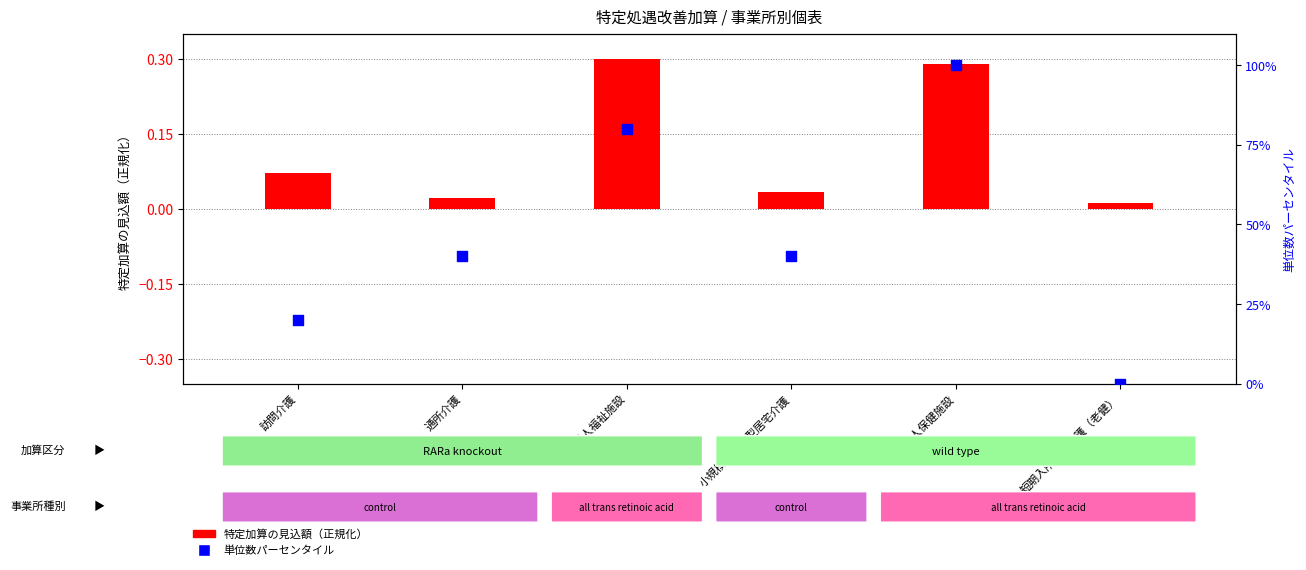

What are all the series names shown in the legend?

特定加算の見込額（正規化）, 単位数パーセンタイル